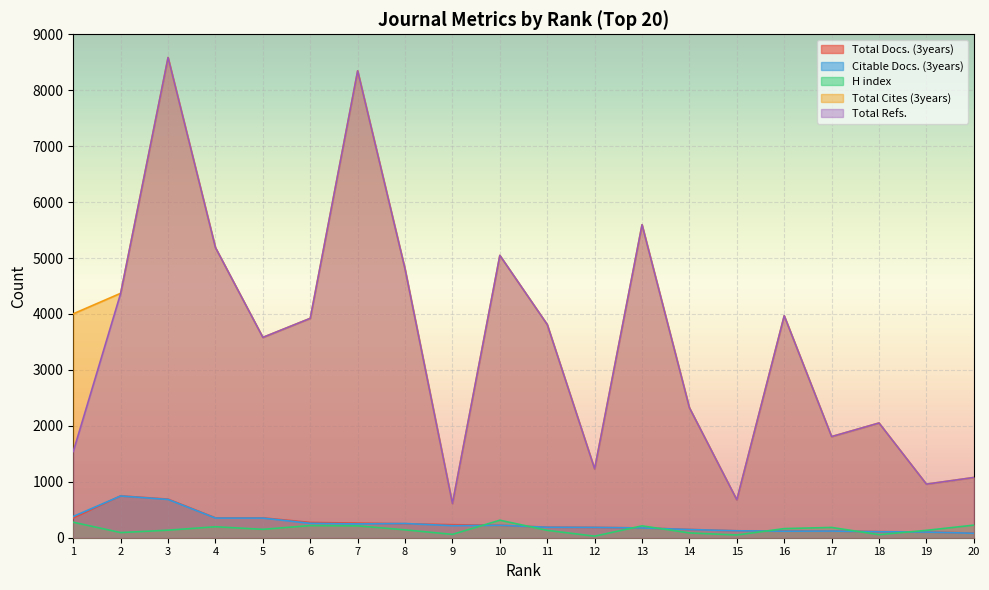

Reading right to left, extract all data points from this chart.

Total Docs. (3years): 20=84	19=102	18=109	17=119	16=122	15=124	14=148	13=175	12=184	11=188	10=222	9=233	8=250	7=261	6=273	5=355	4=355	3=690	2=748	1=353
Citable Docs. (3years): 20=80	19=101	18=107	17=119	16=117	15=124	14=146	13=175	12=184	11=187	10=222	9=215	8=254	7=247	6=257	5=351	4=351	3=684	2=746	1=380
H index: 20=225	19=132	18=55	17=184	16=163	15=49	14=86	13=212	12=28	11=132	10=313	9=60	8=141	7=212	6=217	5=150	4=196	3=135	2=92	1=277
Total Cites (3years): 20=1077	19=958	18=2051	17=1808	16=3968	15=677	14=2322	13=5595	12=1230	11=3811	10=5047	9=610	8=4803	7=8346	6=3922	5=3581	4=5186	3=8585	2=4370	1=4003
Total Refs.: 20=1077	19=958	18=2051	17=1808	16=3968	15=677	14=2322	13=5595	12=1230	11=3811	10=5047	9=610	8=4803	7=8346	6=3922	5=3581	4=5186	3=8585	2=4370	1=1542